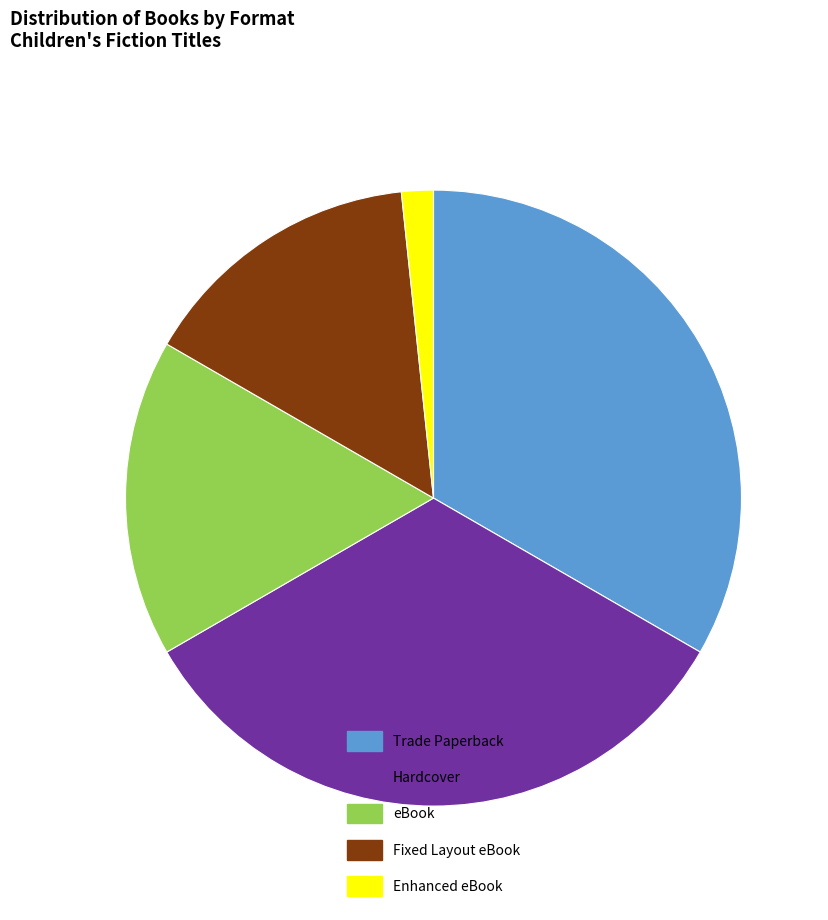

Does Hardcover represent more than half of the total?

No